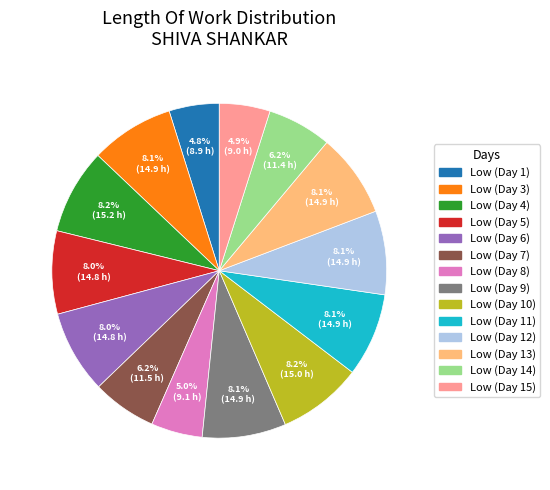

What portion of the pie excludes Low (Day 6)?

92.0%